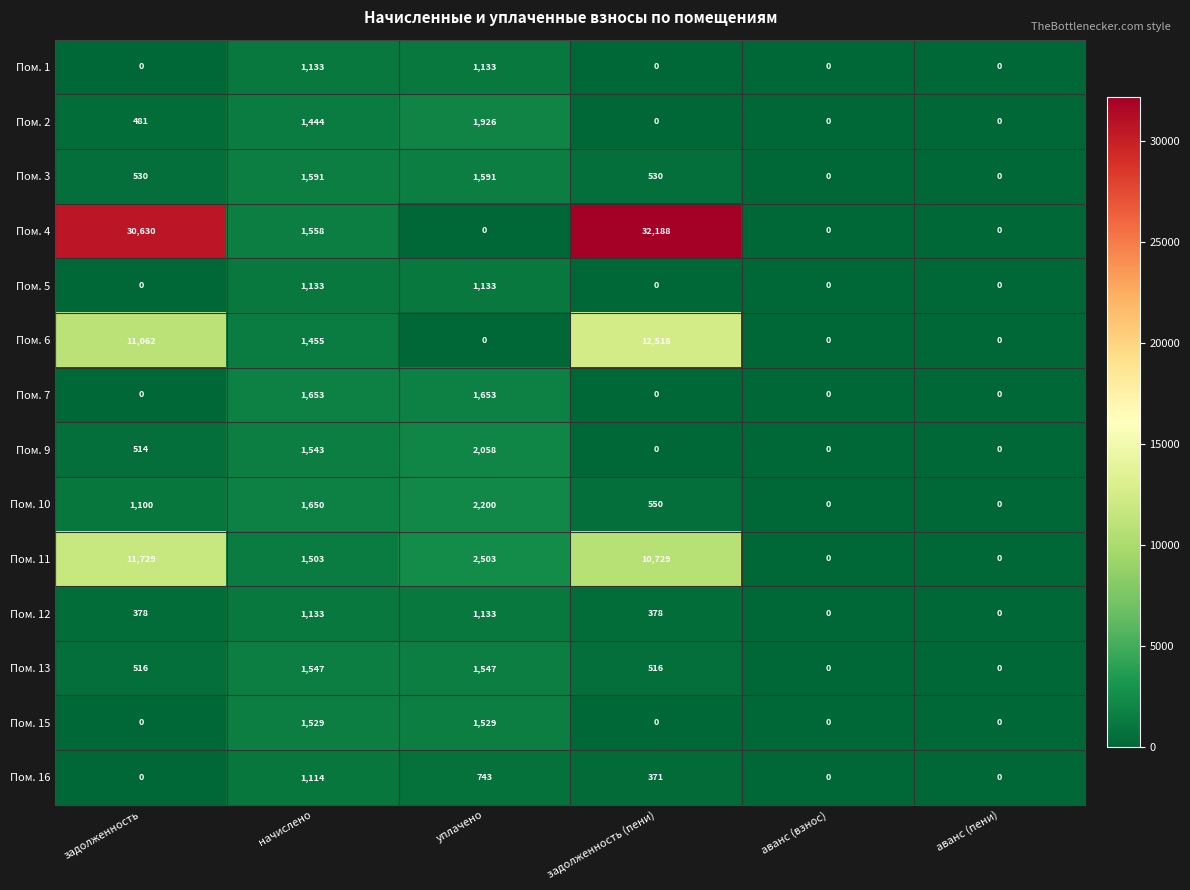

How many data points does each series have?

6